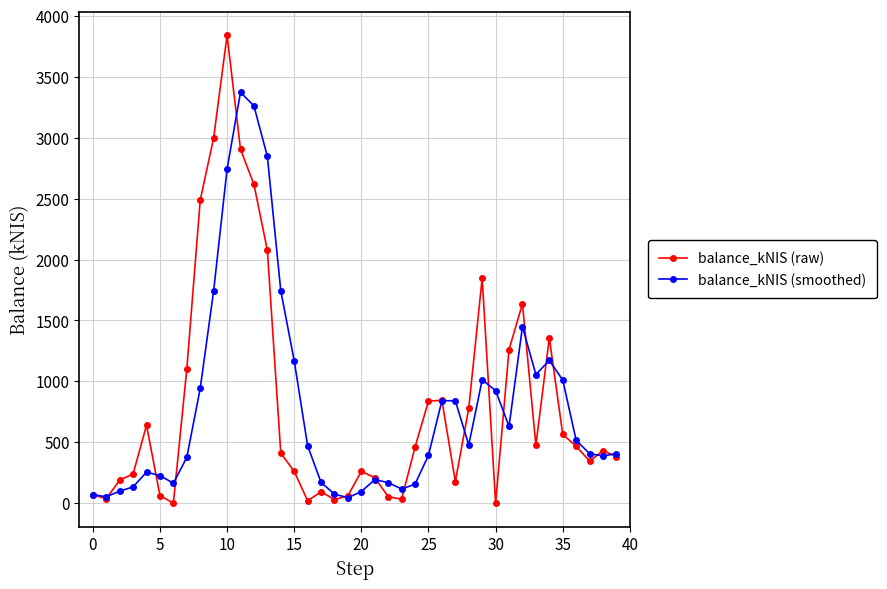

Rank the series by their maximum value, from lowest to highest.

balance_kNIS (smoothed), balance_kNIS (raw)